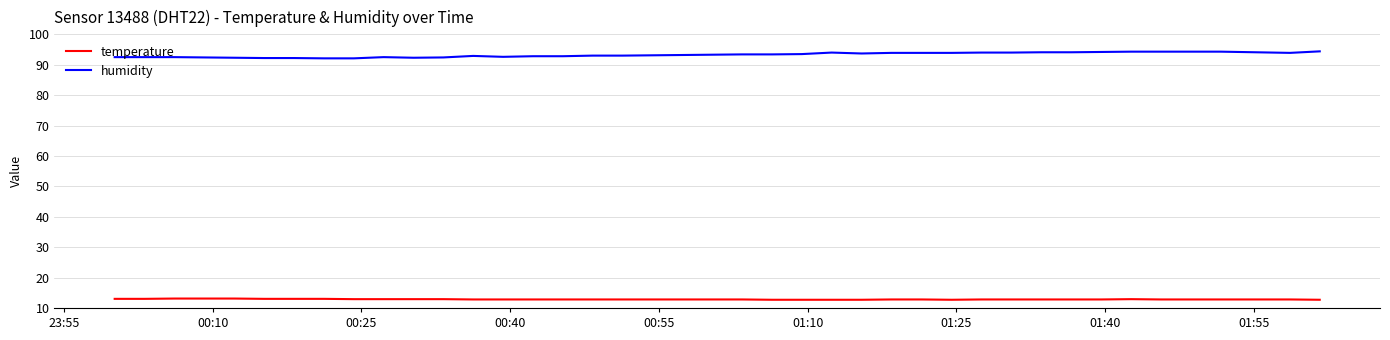

List the series in order of their peak value, lowest first.

temperature, humidity